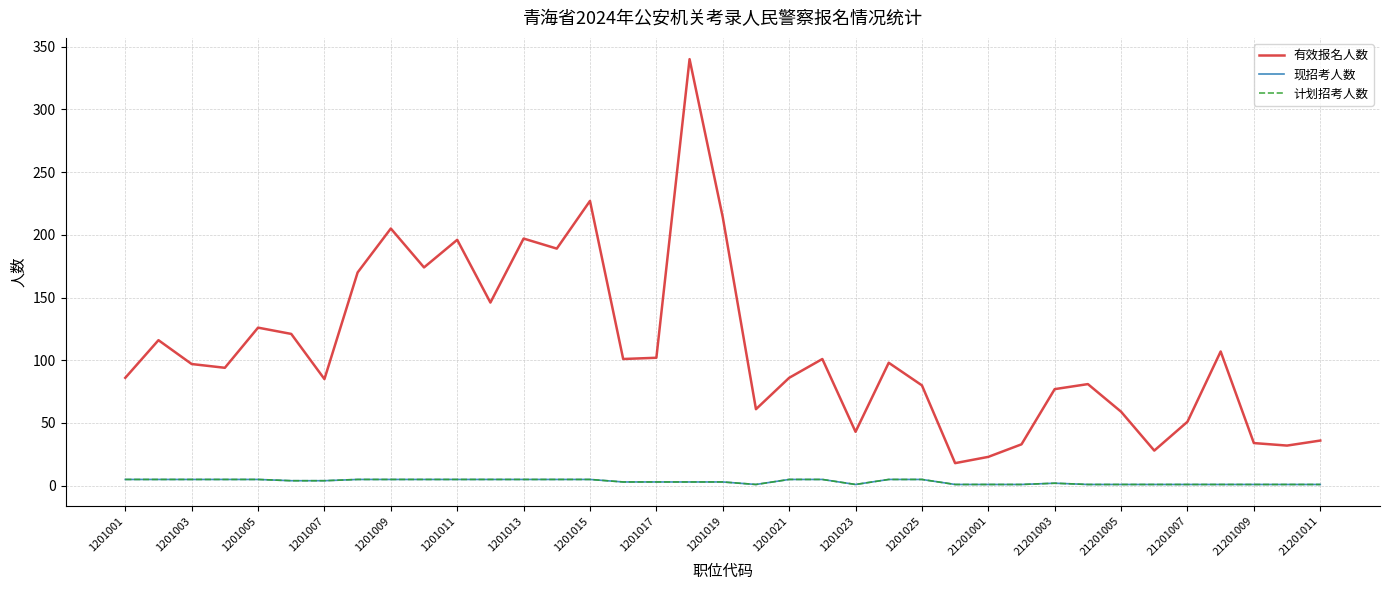

Does the chart display data point markers on the line(s)?

No